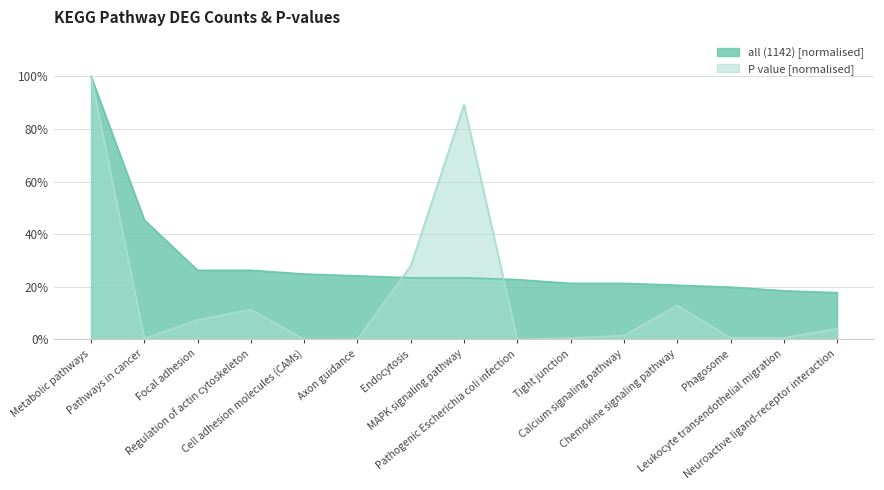

Reading left to right, what are all the values shown in this chart?

all (1142): 1.0	0.5	0.3	0.3	0.2	0.2	0.2	0.2	0.2	0.2	0.2	0.2	0.2	0.2	0.2
P value: 1.0	0.0	0.1	0.1	0.0	0.0	0.3	0.9	0.0	0.0	0.0	0.1	0.0	0.0	0.0